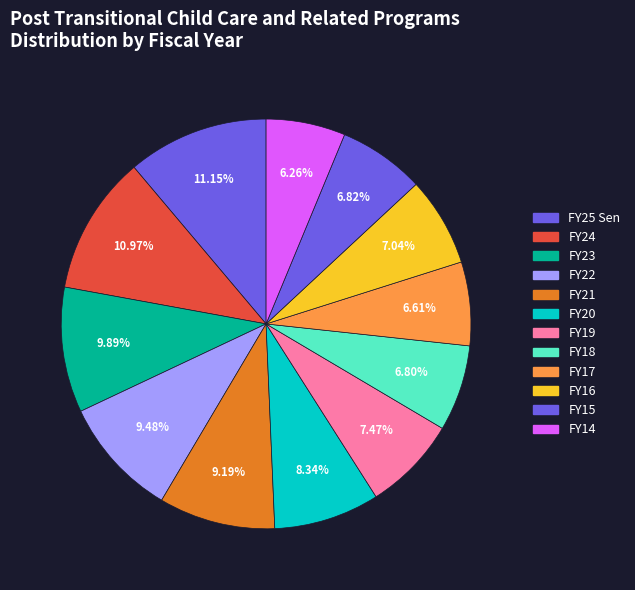

How many slices are in this pie chart?

12